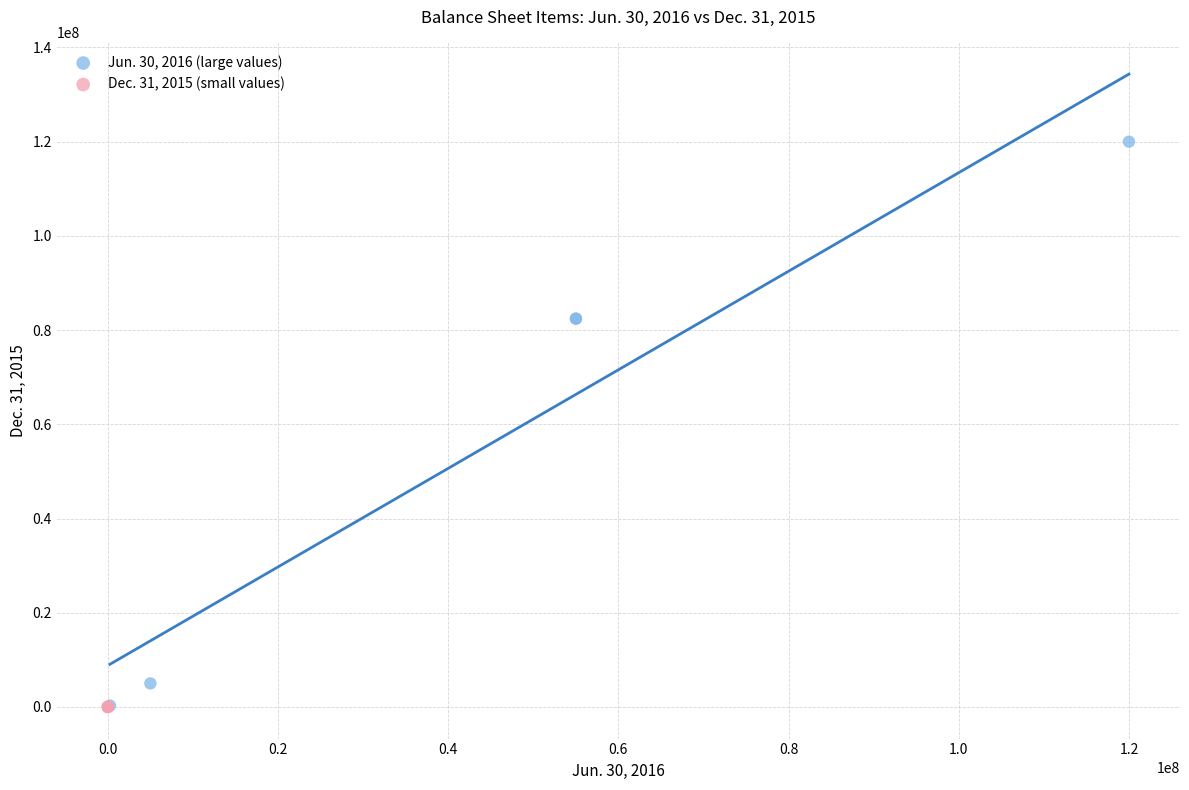

Which series contains the highest Y value?

Jun. 30, 2016 (large values)